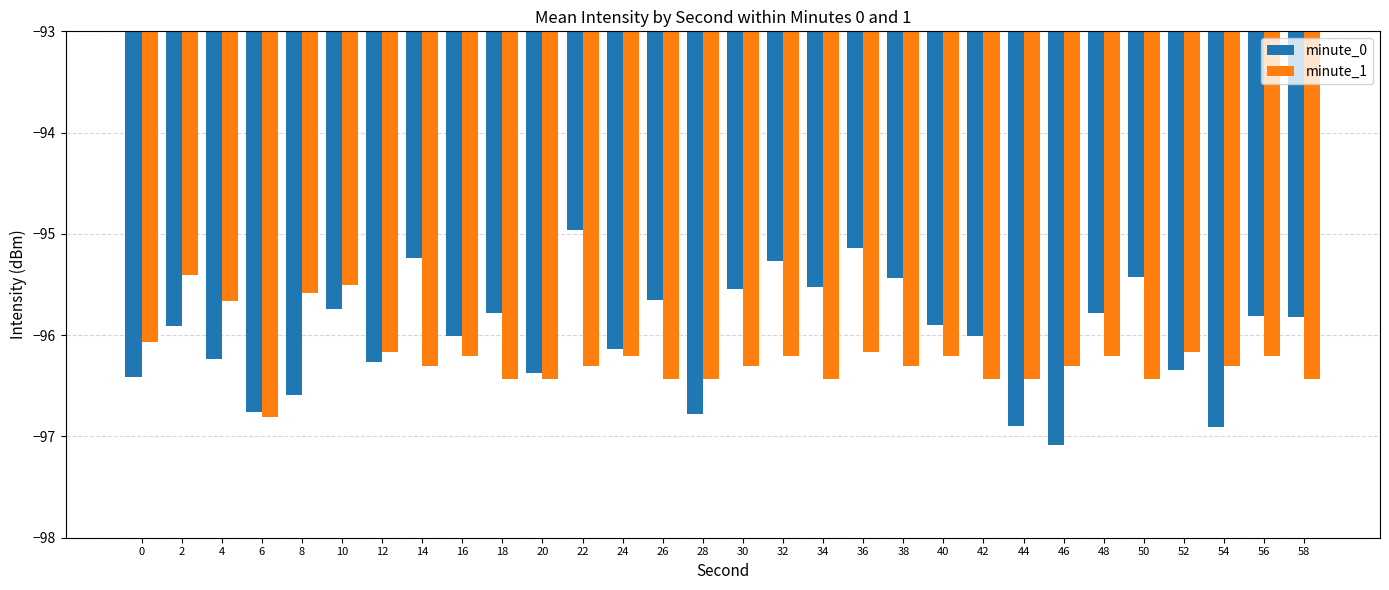

Which category has the highest value across all series?

22